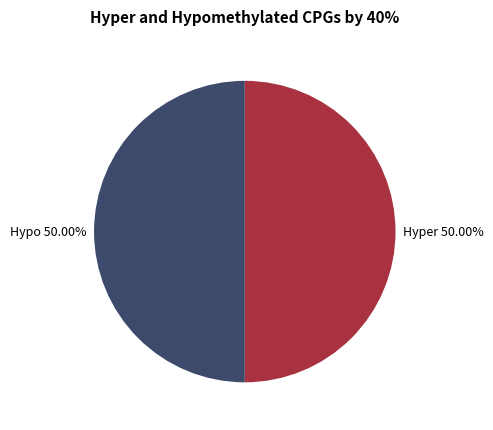

Approximately how many times larger is the value at Hyper 50.00% compared to Hypo 50.00%?

1.0